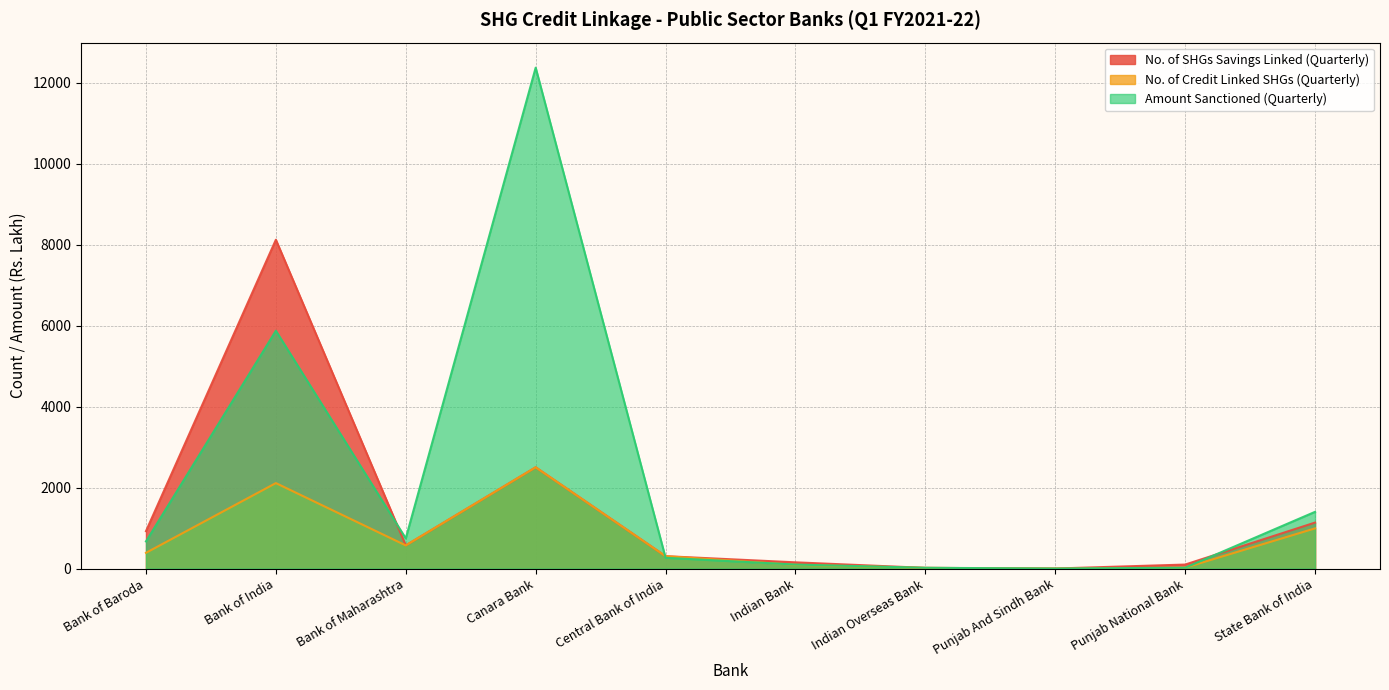

What position from the left is Central Bank of India?

5